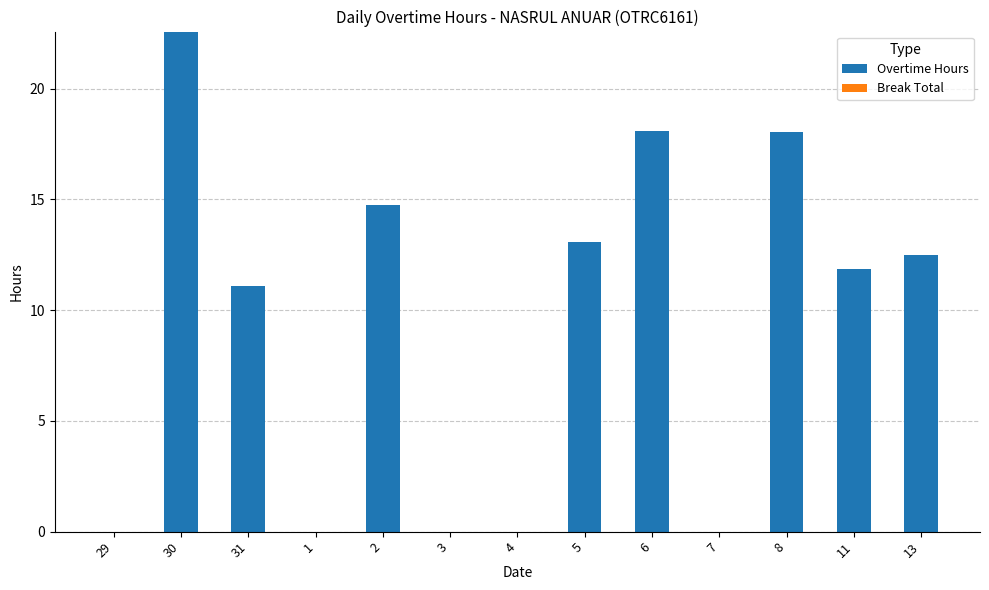

What is the change in value from 8 to 11?

-6.2